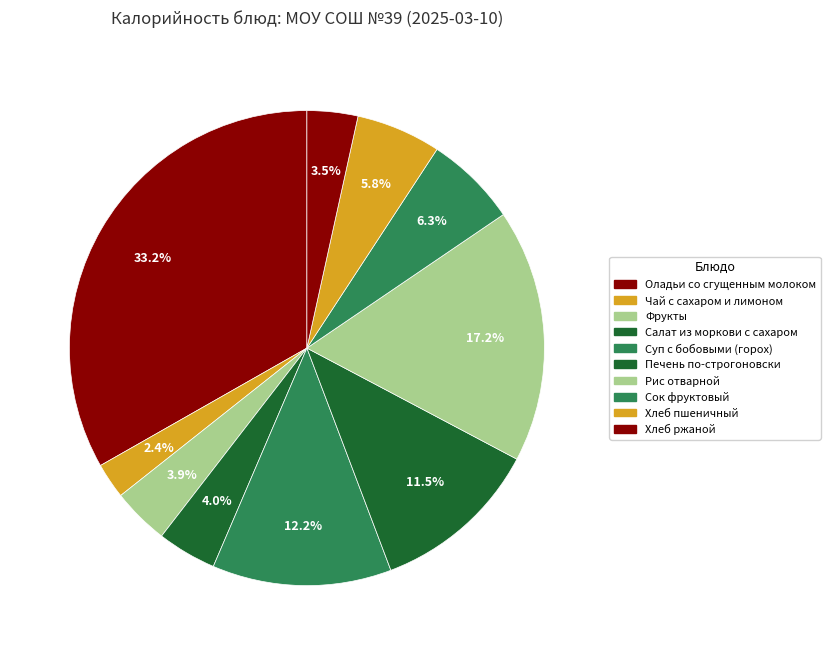

What is the smallest slice in the pie chart?

Чай с сахаром и лимоном